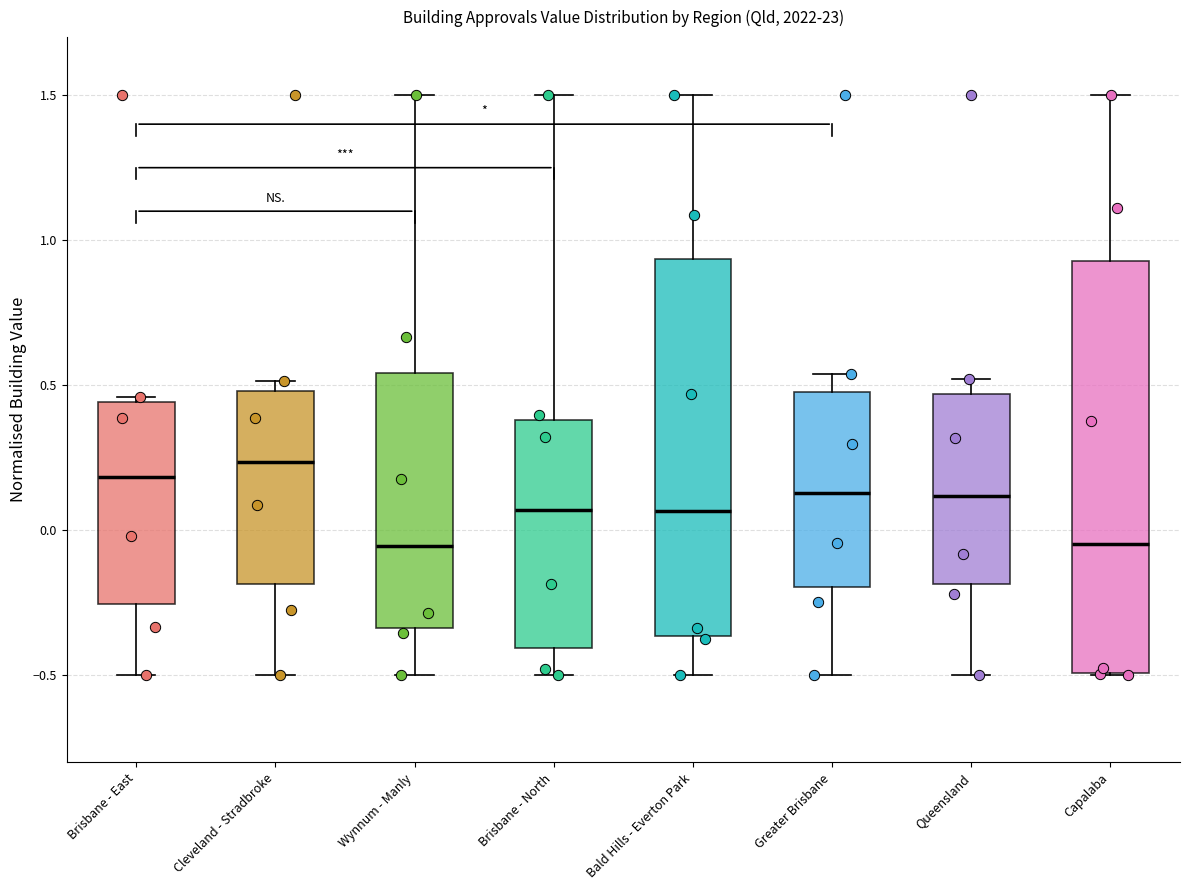

Where does the upper whisker of the box for Capalaba end on the y-axis? The values are not printed on the chart, so give them approximately, as read against the axis.

1.50